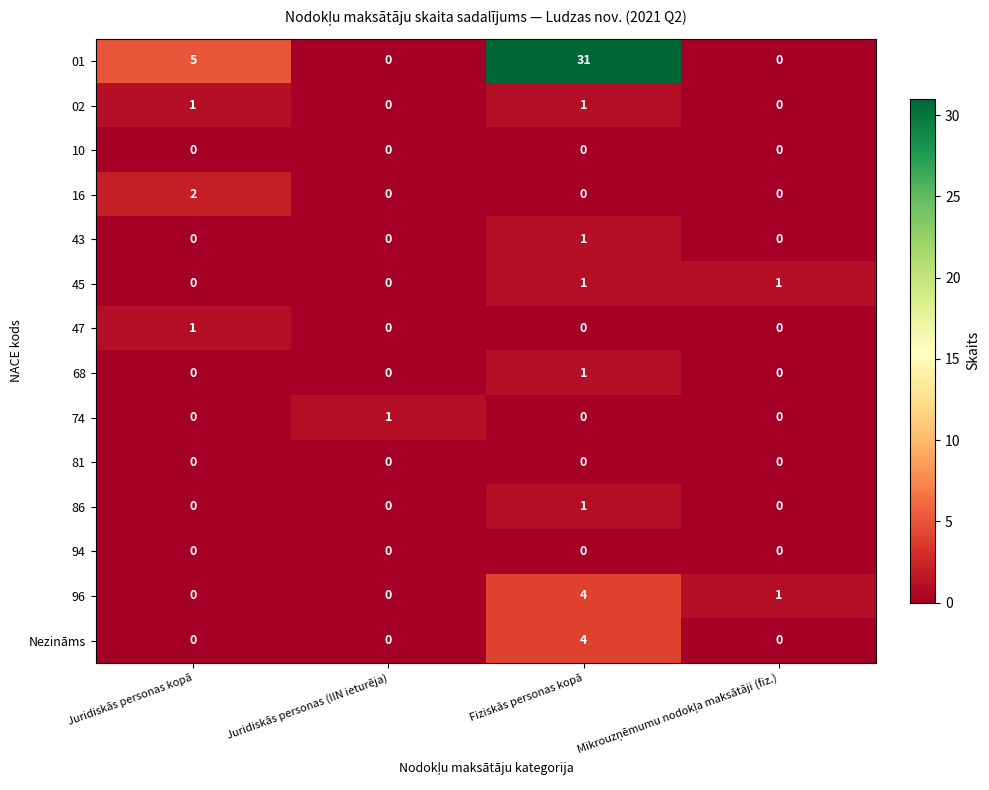

What is the difference between the maximum and minimum values in the 96 series?

4